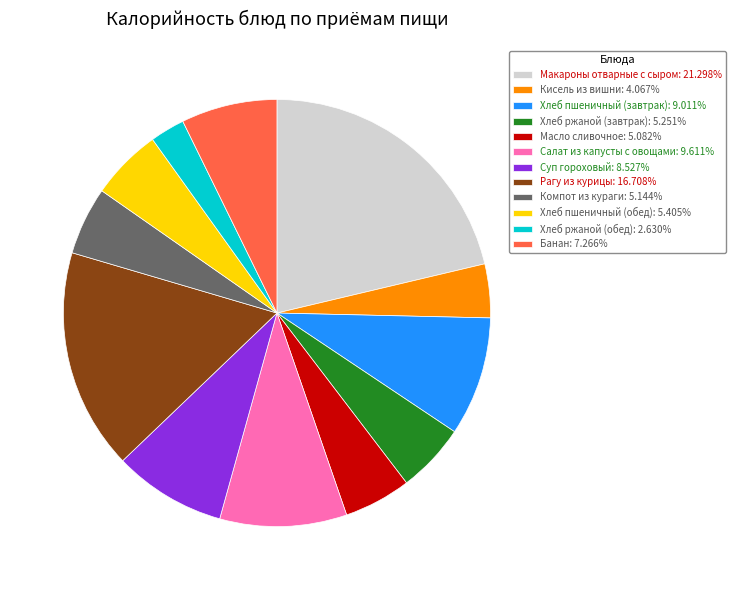

Is the sum of Хлеб ржаной (обед): 2.630% and Макароны отварные с сыром: 21.298% greater than half?

No